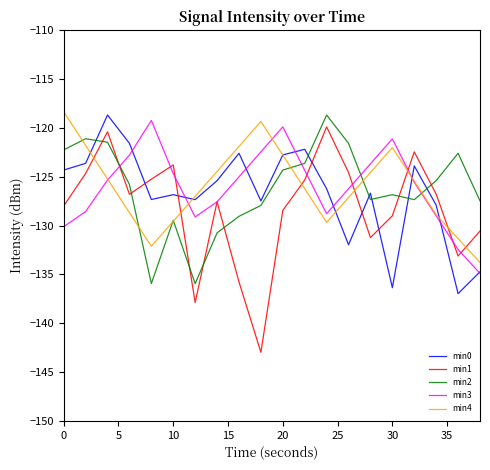

In min0, how many points are higher than both neighbors (excluding endpoints)?

6